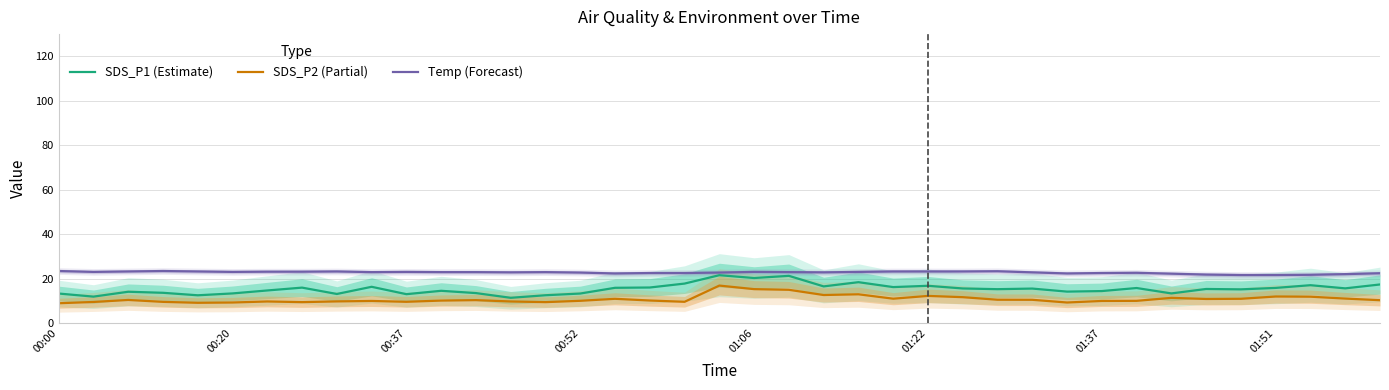

What is the minimum value for Temp (Forecast)?

21.6